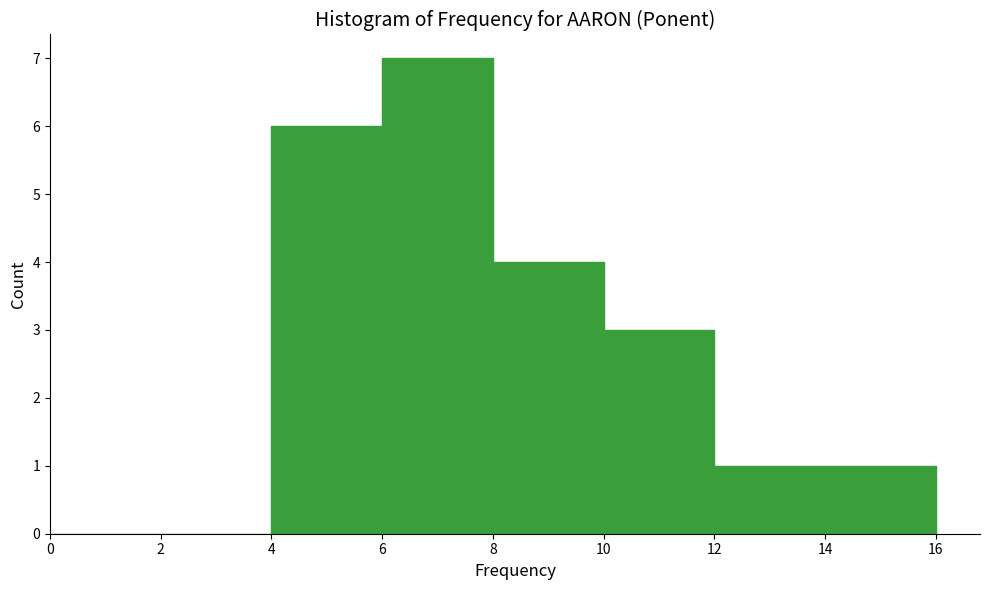

Over which range of the x-axis is the bar tallest?

6 to 8